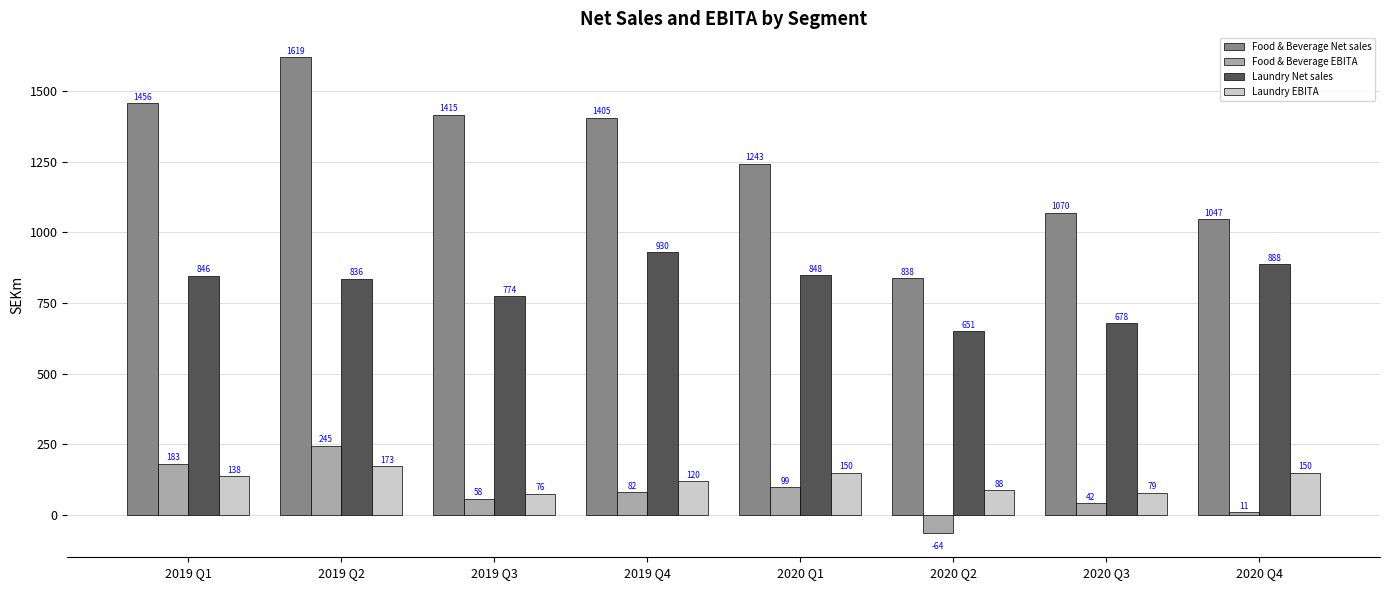

Is the value of Laundry Net sales at 2020 Q3 greater than the value of Food & Beverage Net sales at 2020 Q3?

No